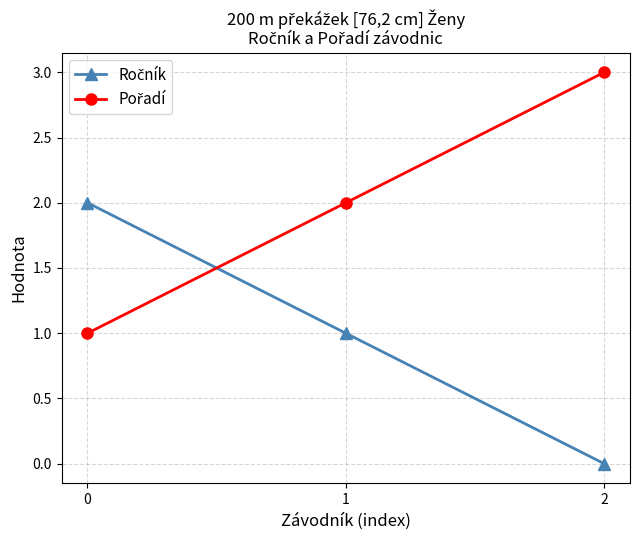

What is the greatest value displayed?

3